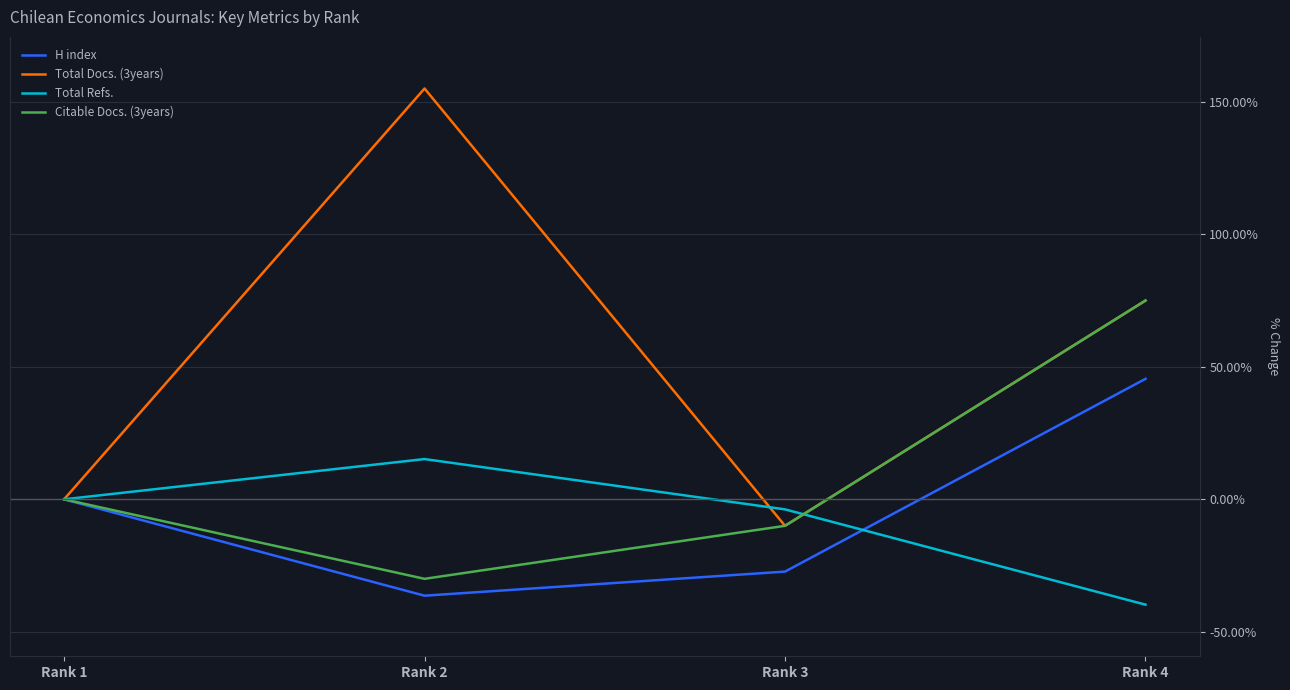

Which series has the widest spread of values?

Total Docs. (3years)